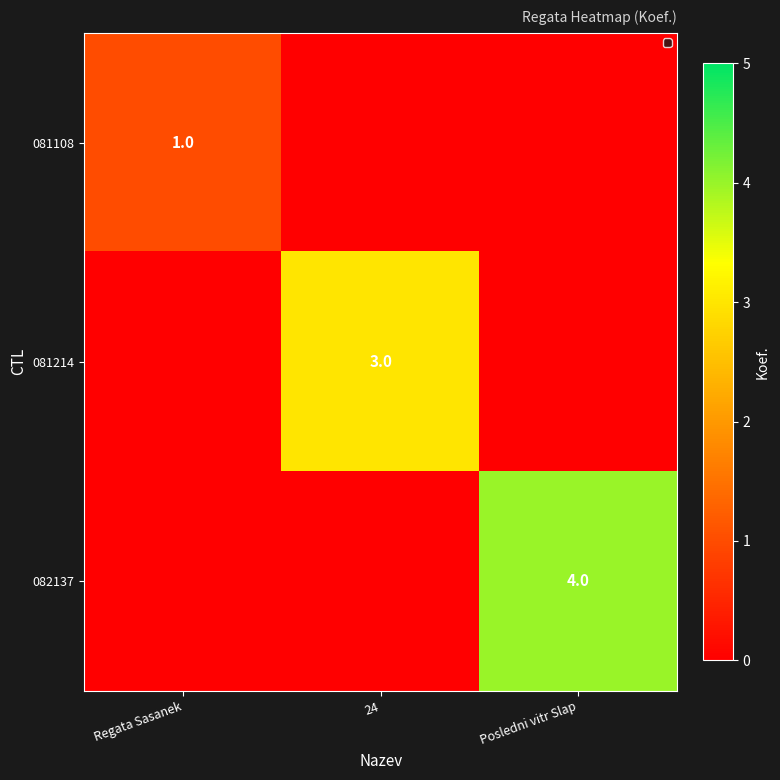

Is it true that 082137 equals 6 at Posledni vitr Slap?

False